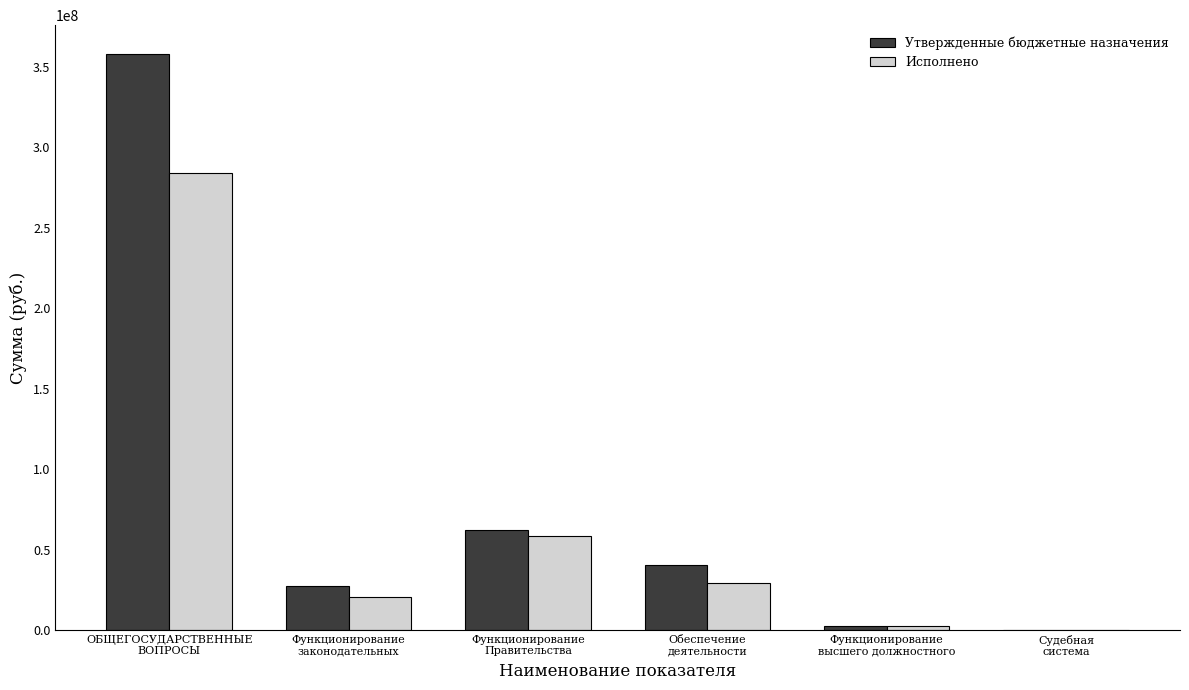

What are all the series names shown in the legend?

Утвержденные бюджетные назначения, Исполнено